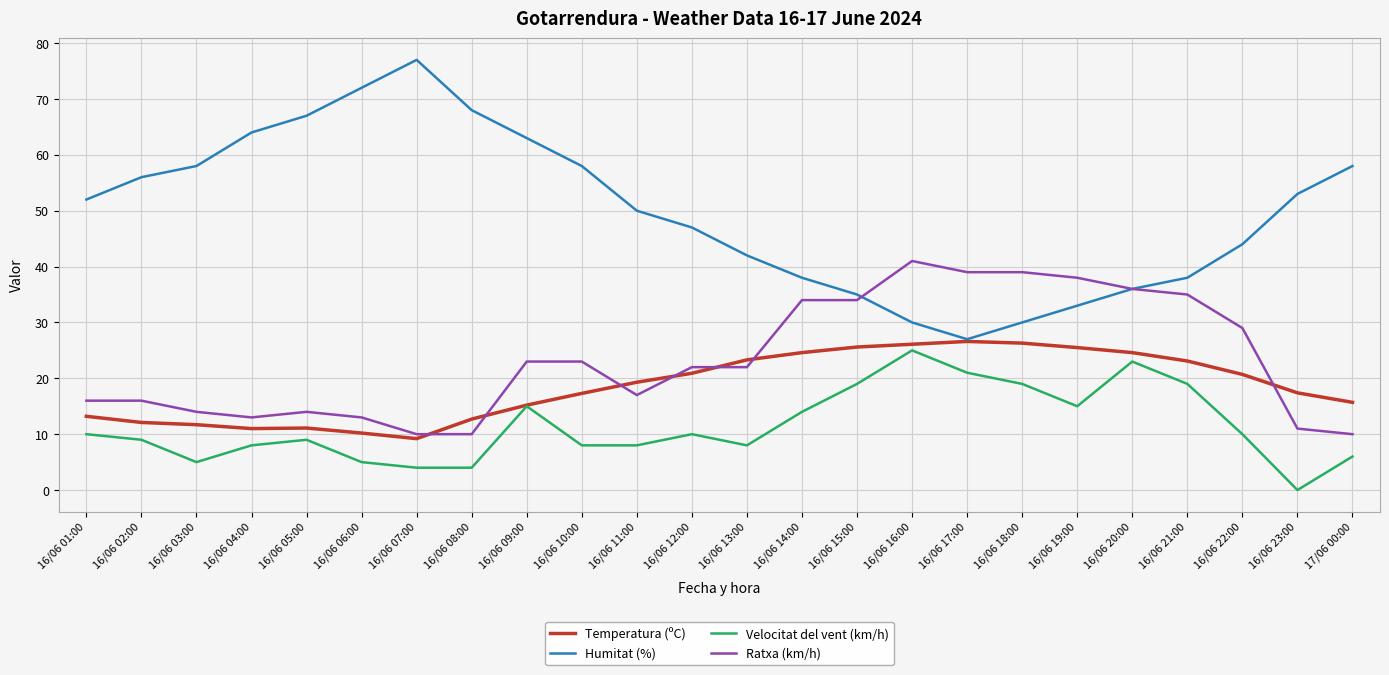

Is the value of Velocitat del vent (km/h) at 16/06 10:00 greater than the value of Ratxa (km/h) at 16/06 20:00?

No